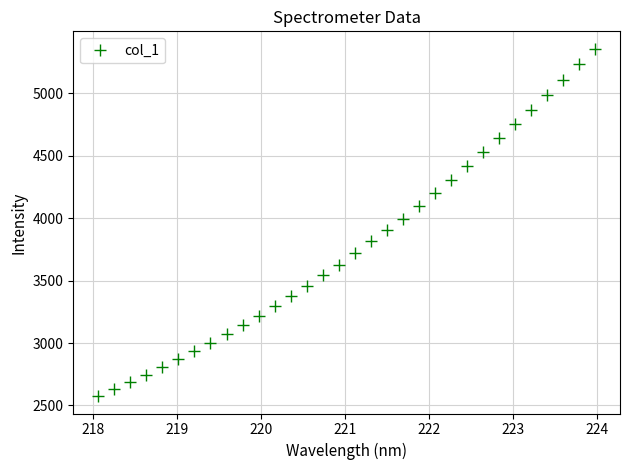

True or false: the data has more than 1 interior local peaks.

False